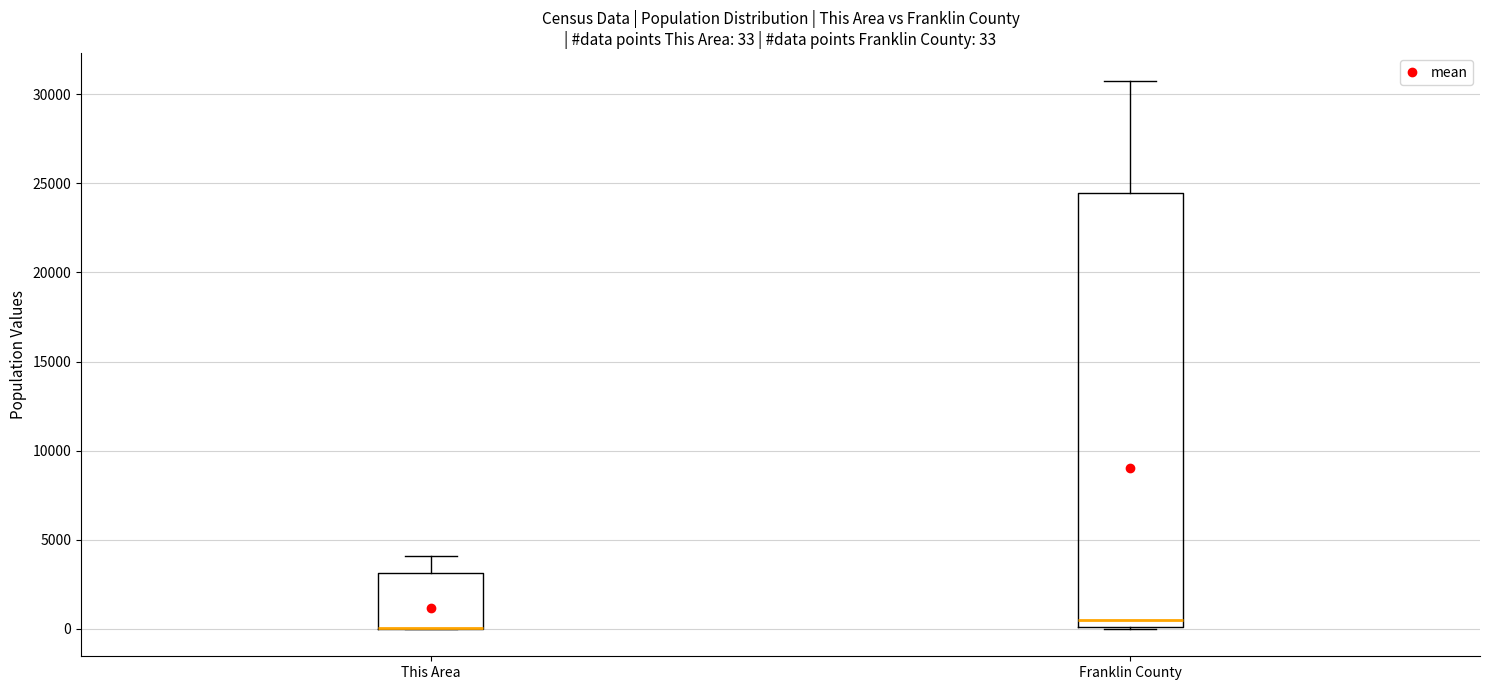

Comparing the boxes themselves (not the whiskers), which one is the tallest?

Franklin County